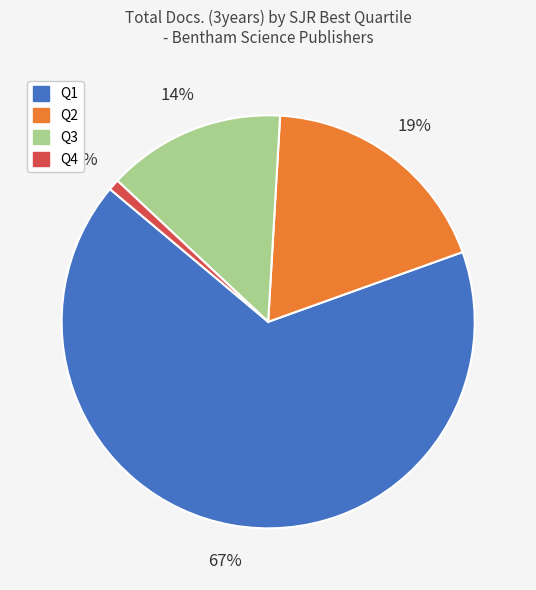

Is there any slice that represents more than half of the pie?

Yes